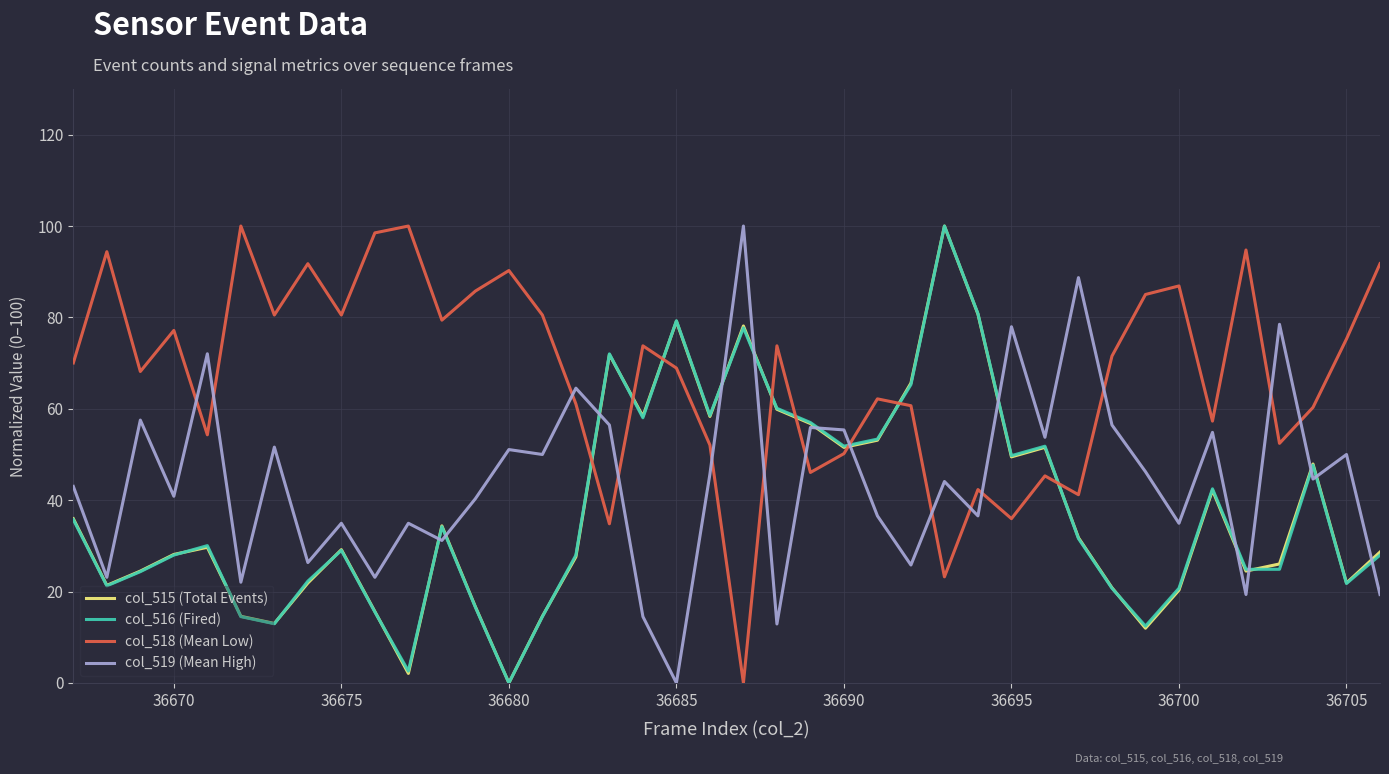

Does the chart display data point markers on the line(s)?

No